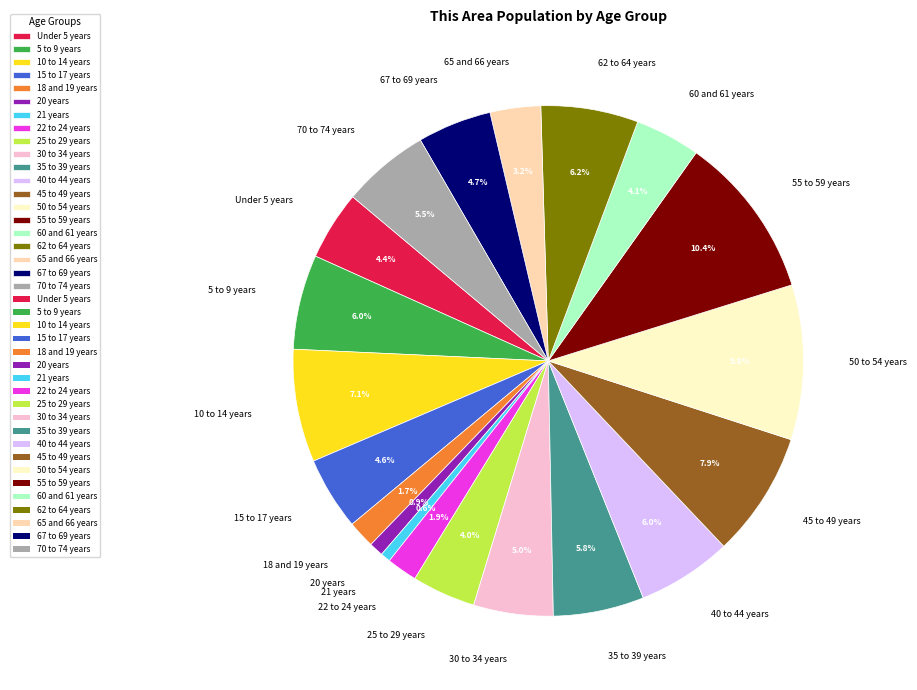

Do 45 to 49 years and 70 to 74 years together represent more than half of the pie?

No